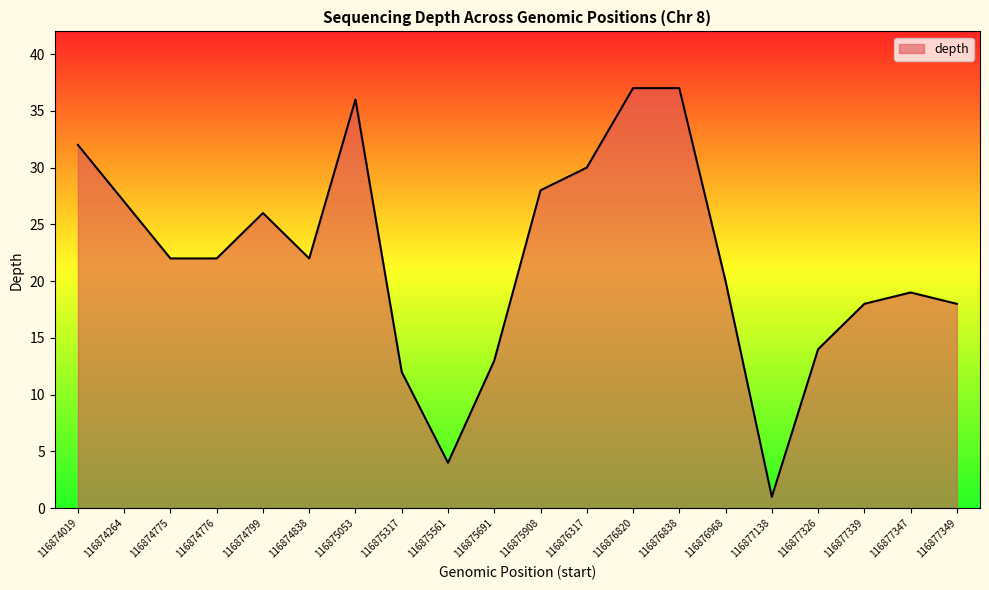

Where does the data first go above 22?

116874019